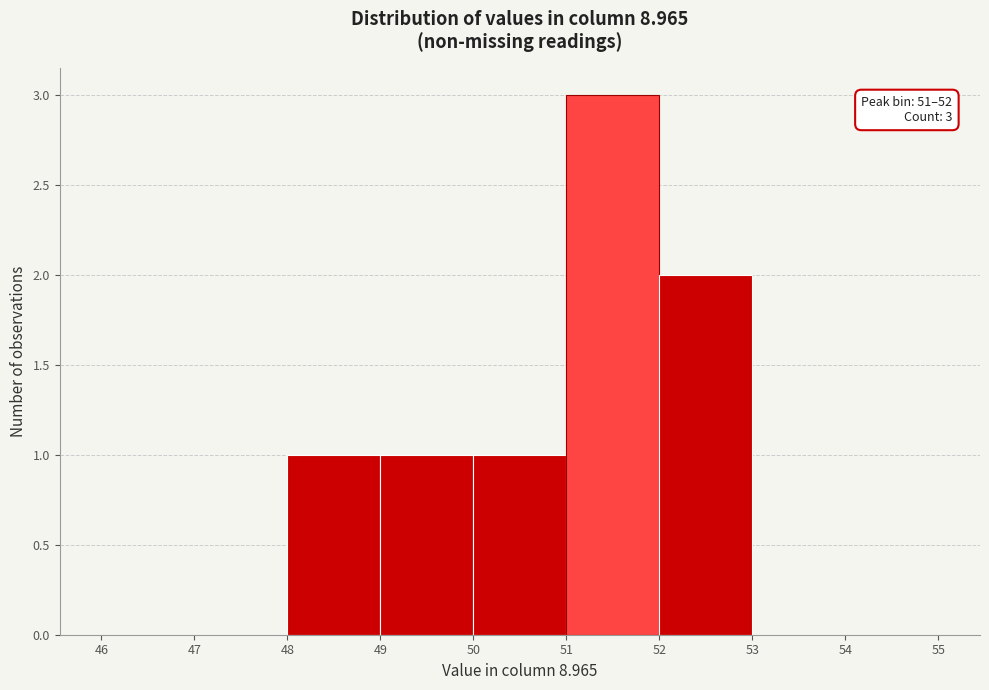

Over which range of the x-axis is the bar tallest?

51 to 52